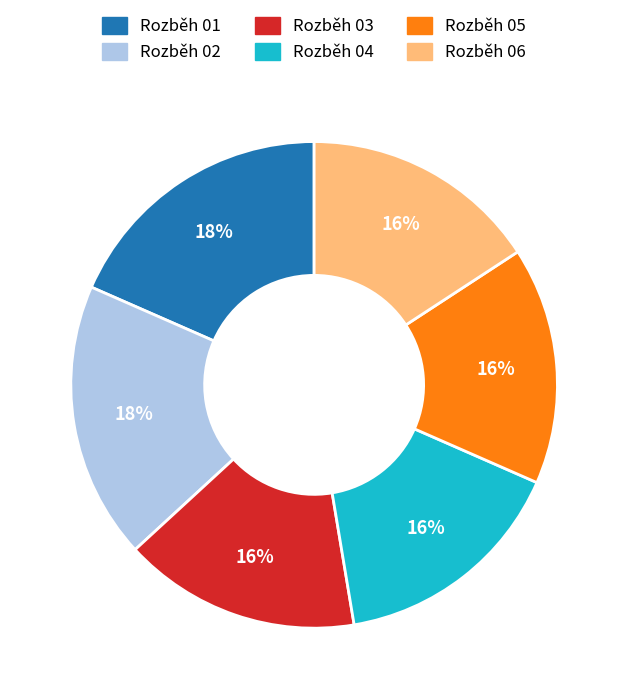

Is there a majority slice in this chart?

No